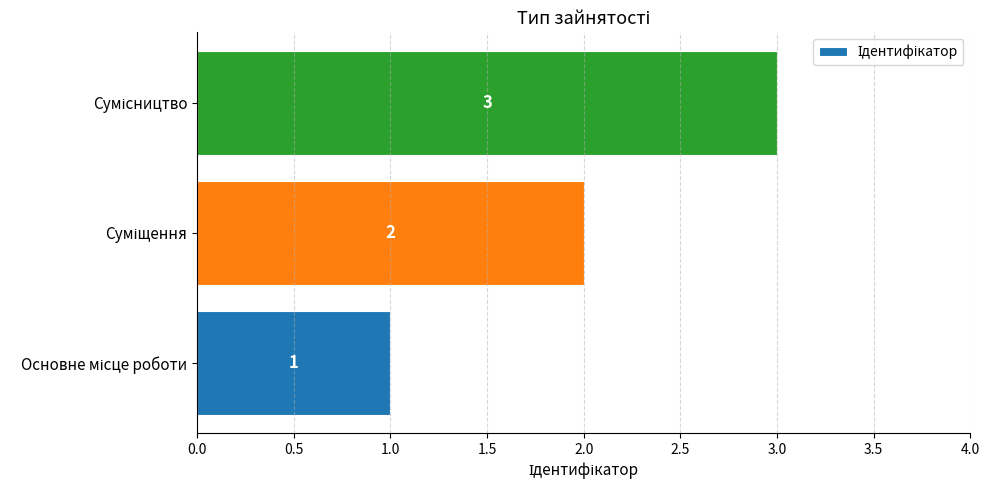

What is the sum of all values?

6